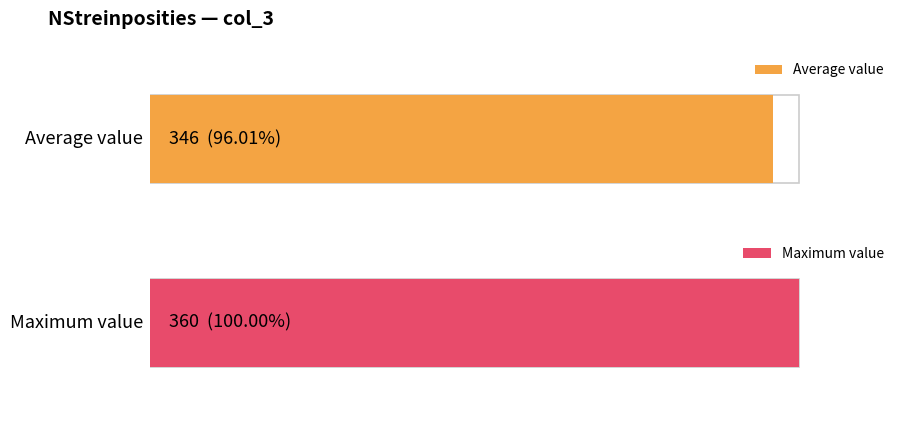

What is the greatest value displayed?

360